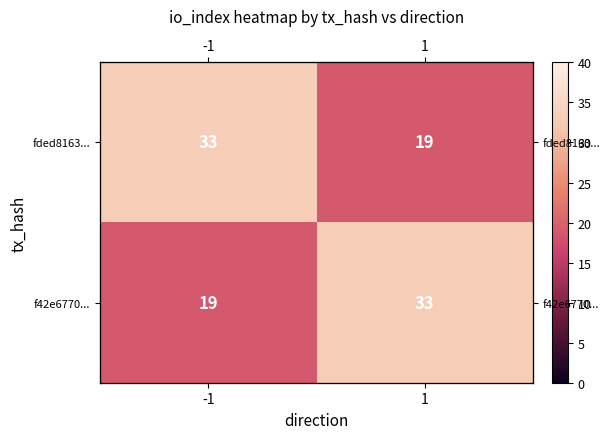

Where is fded8163... nearest to the value 26?

-1